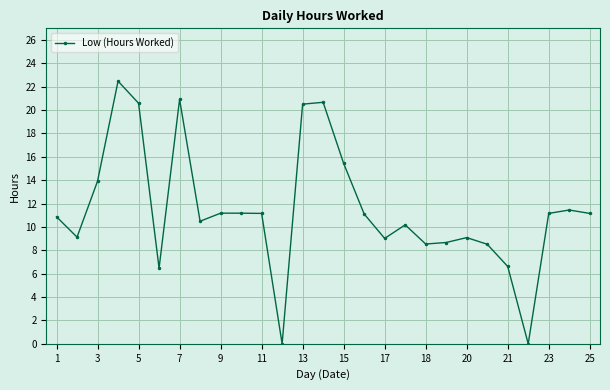

What is the average value?

11.5